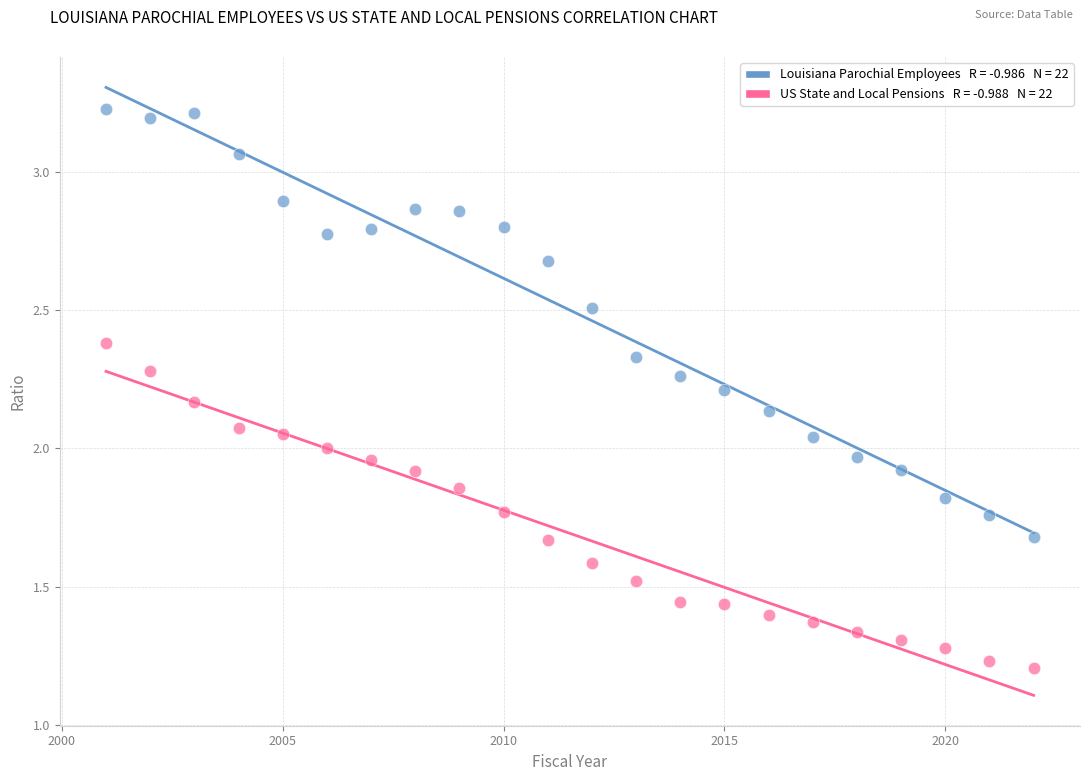

Across all data points, what is the range of X values (max minus min)?

21.0